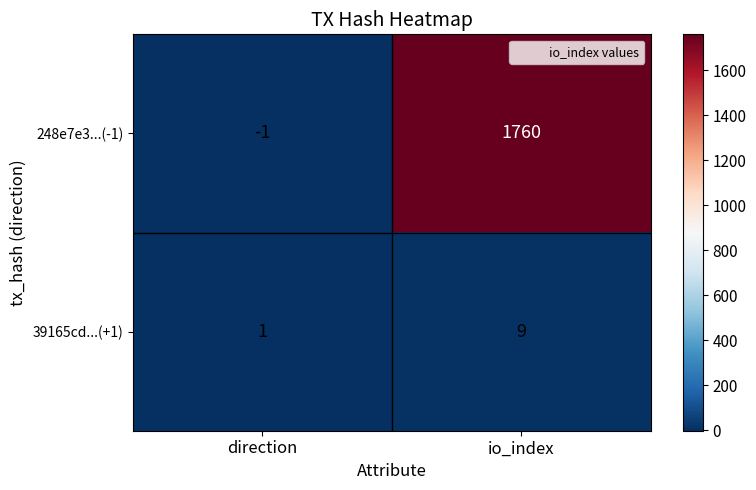

Is it true that 39165cd...(+1) equals 13 at io_index?

False